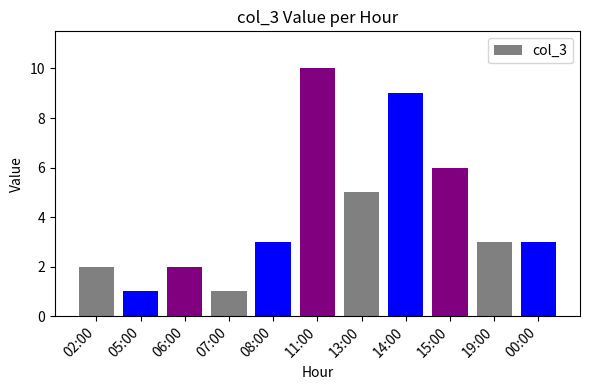

How many series are shown in this chart?

1